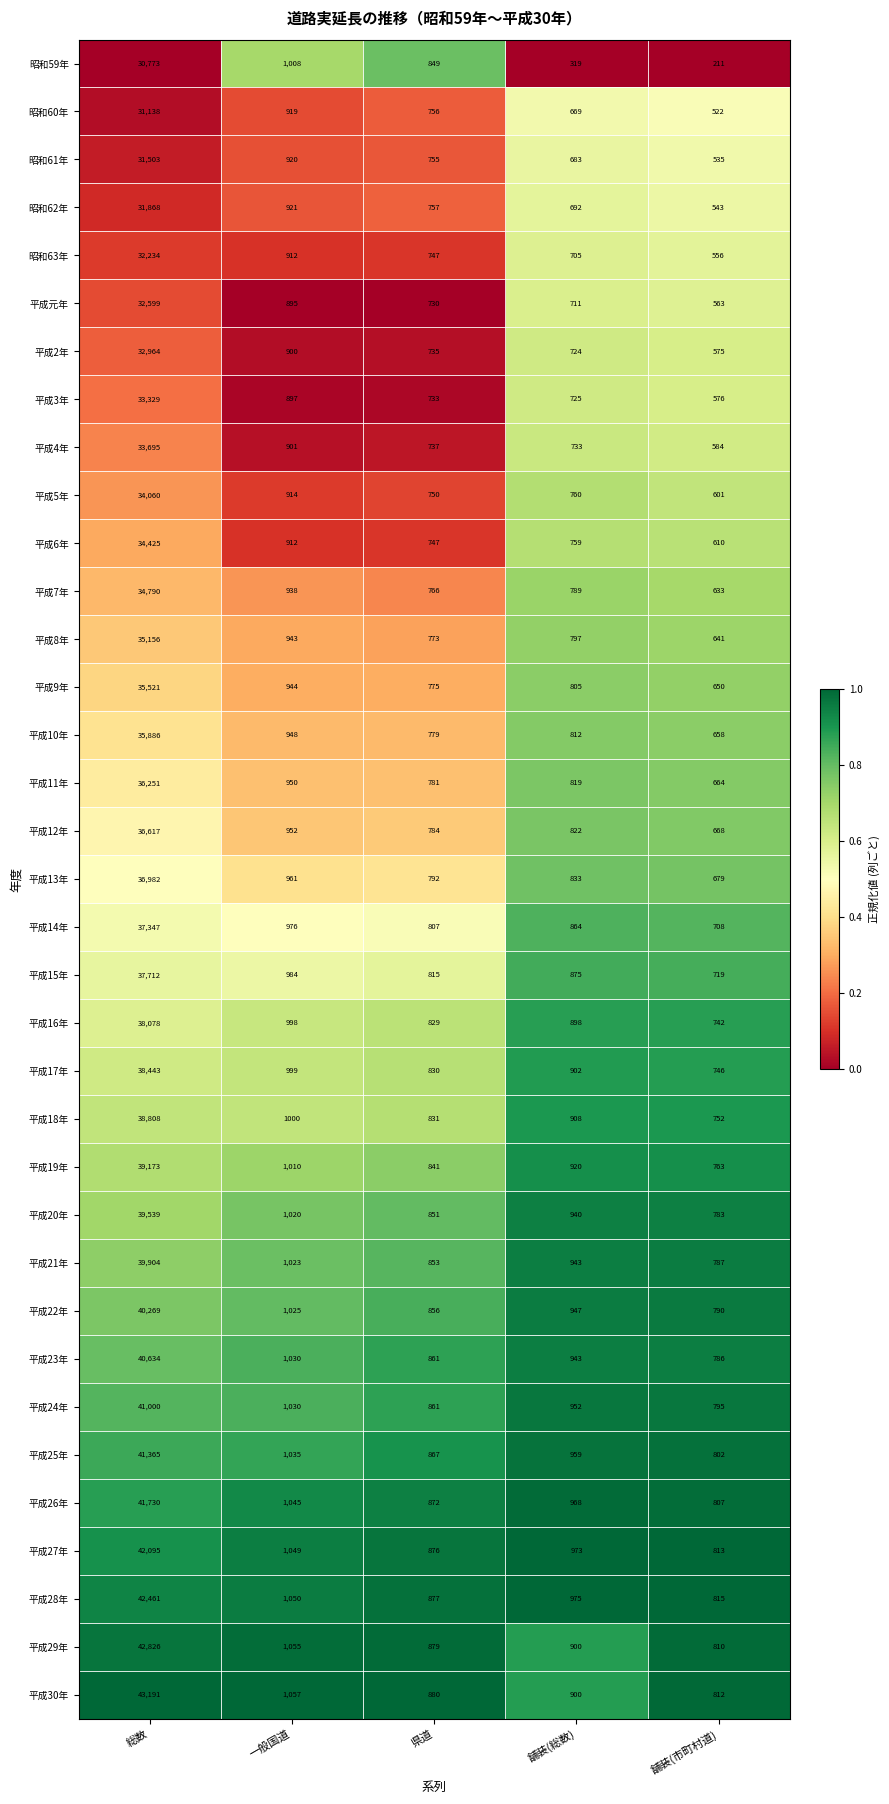

The value of 平成元年 at 一般国道 is 1438. True or false?

False